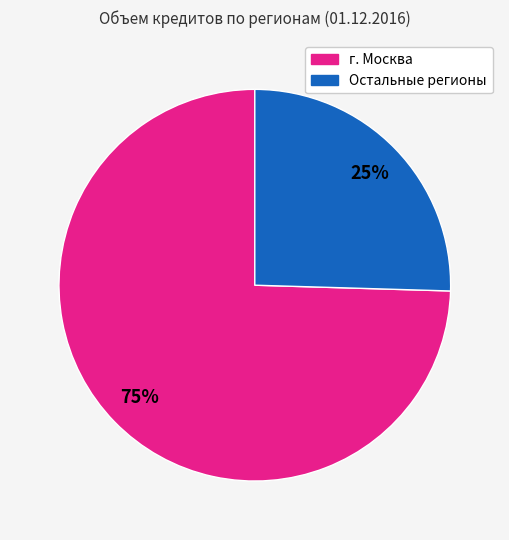

To the nearest percent, what is the average slice percentage?

50%